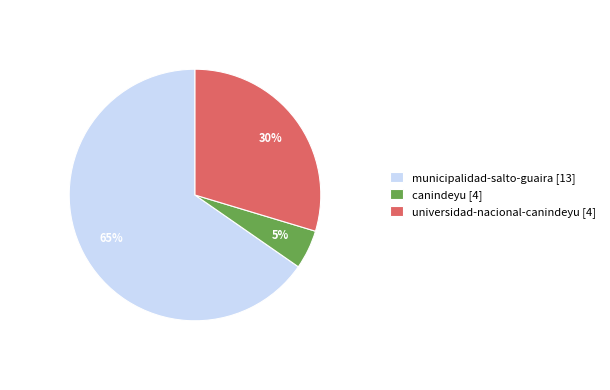

The municipalidad-salto-guaira [13] slice represents 73% of the pie. True or false?

False